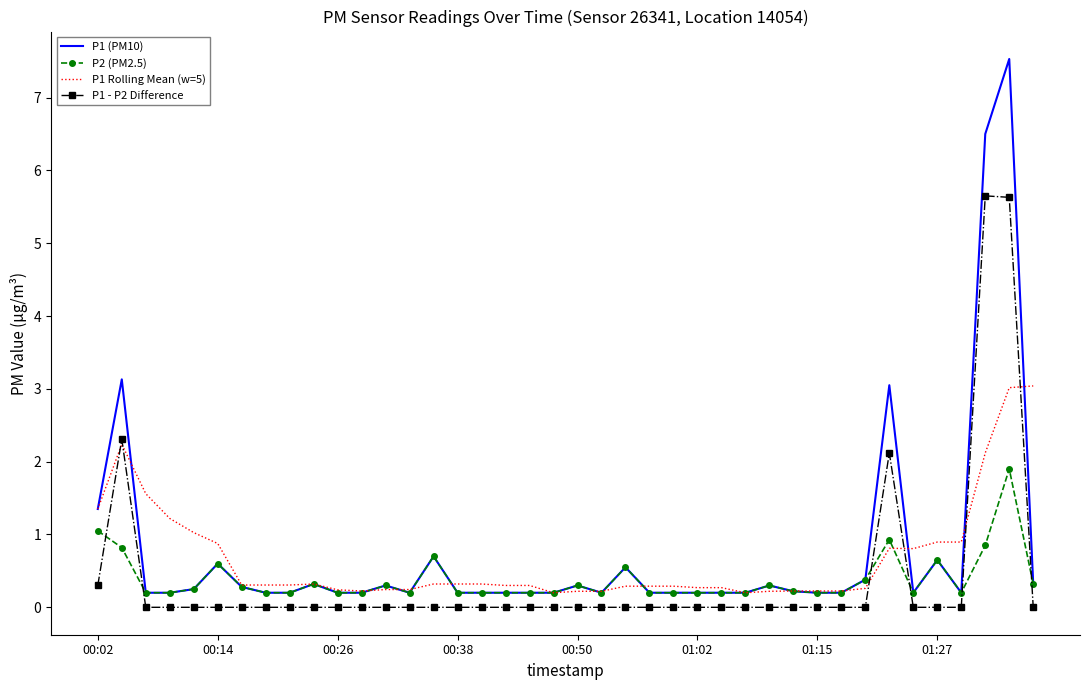

True or false: P1 (PM10) and P1 - P2 Difference cross at least once.

False